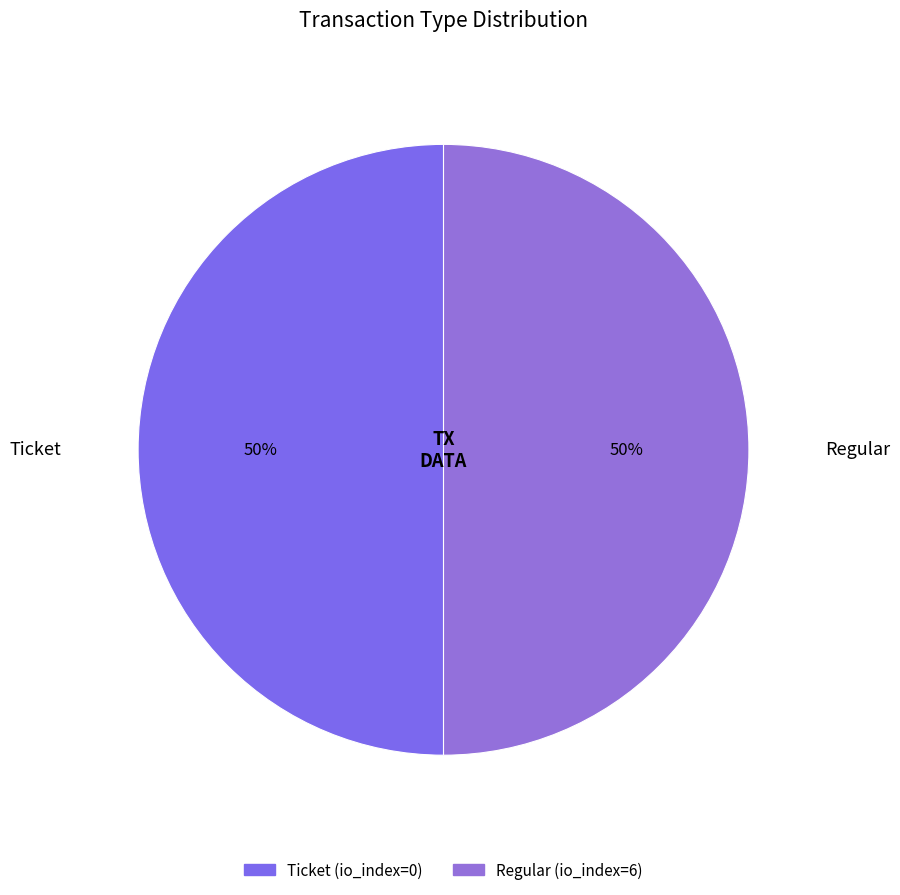

Is the sum of Regular and Ticket greater than half?

Yes